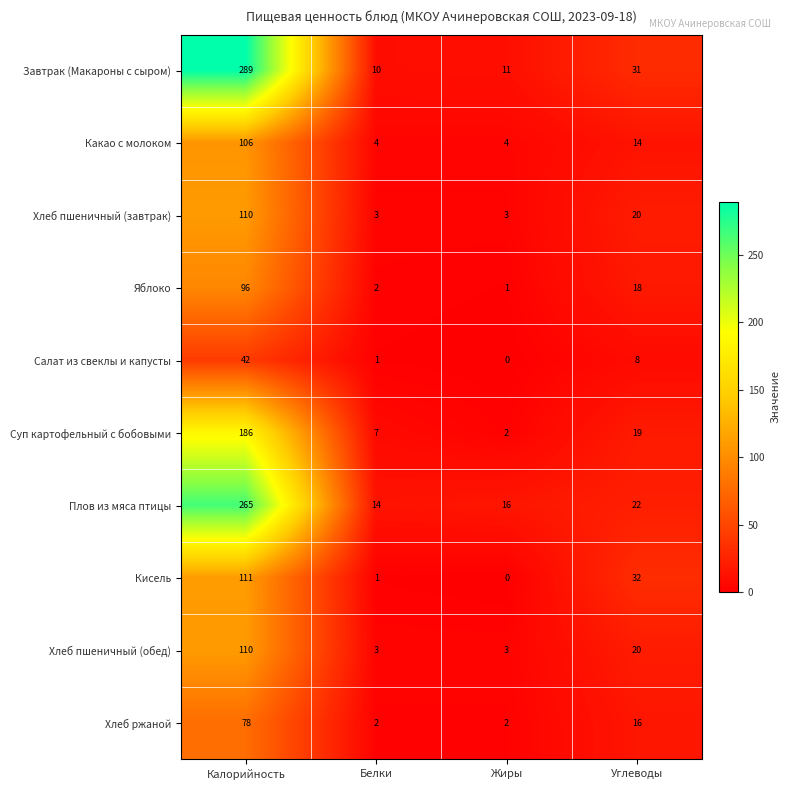

What is the total value across all series at Калорийность?

1393